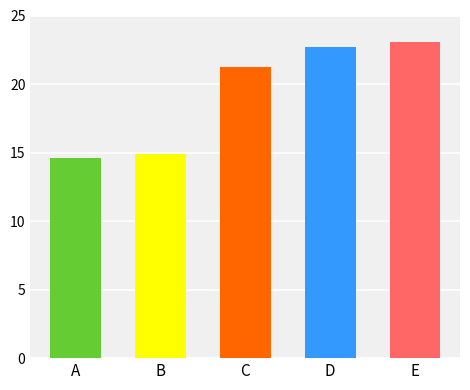

Reading left to right, extract all data points from this chart.

1996-03=14.6	1996-05=14.9	1996-06=21.3	1996-07=22.7	1996-08=23.1